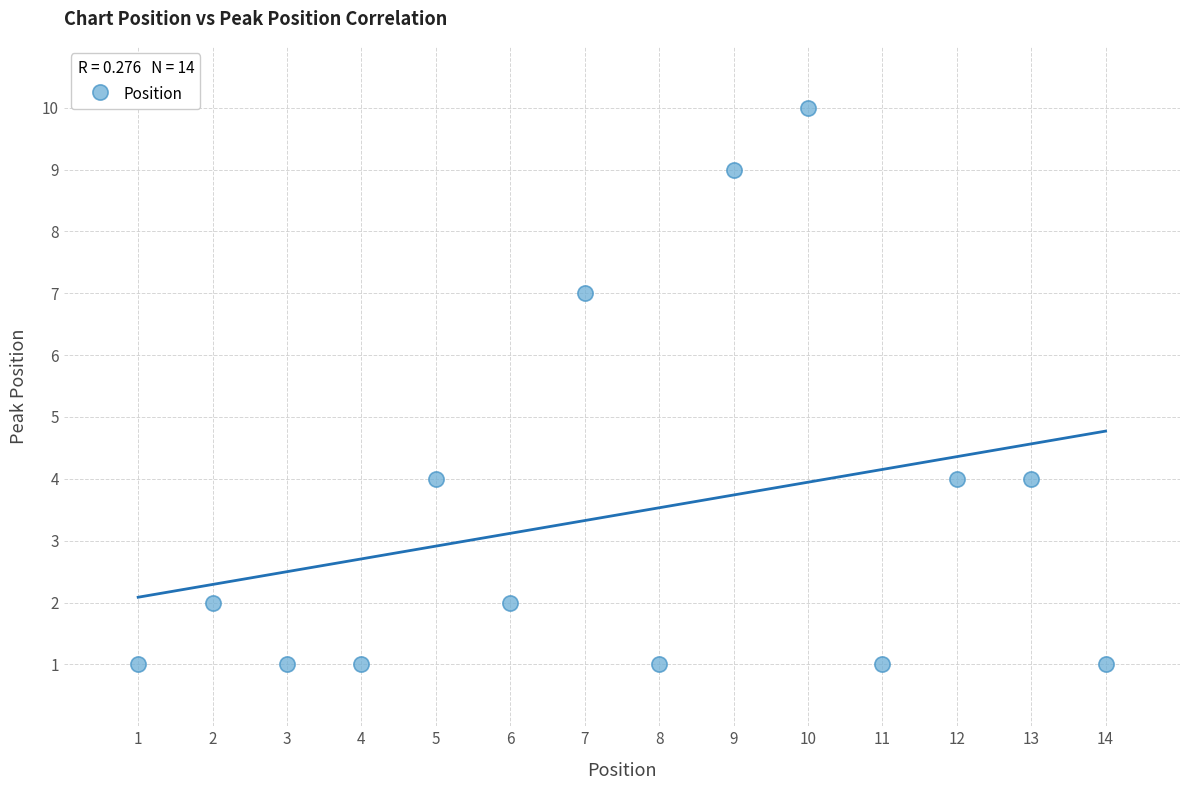

What is the range of X values (max minus min)?

13